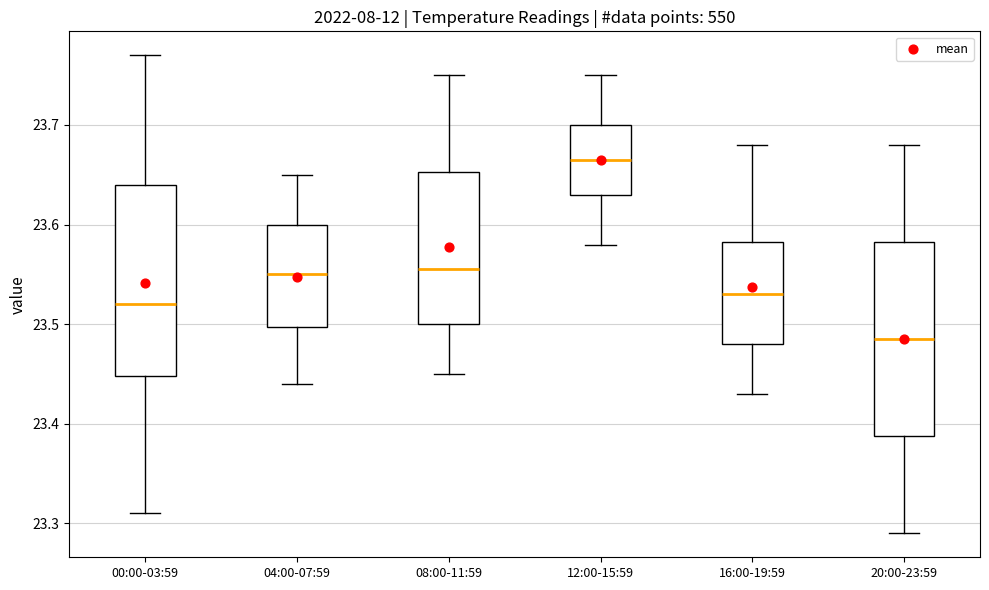

Which box has the lowest median line?

20:00-23:59